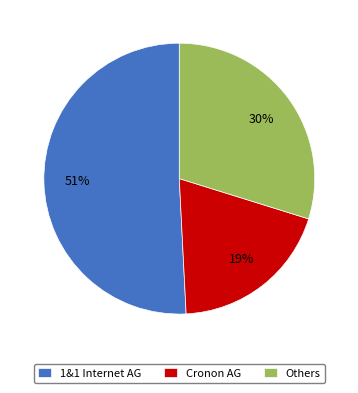

Is the sum of Others and Cronon AG greater than half?

No